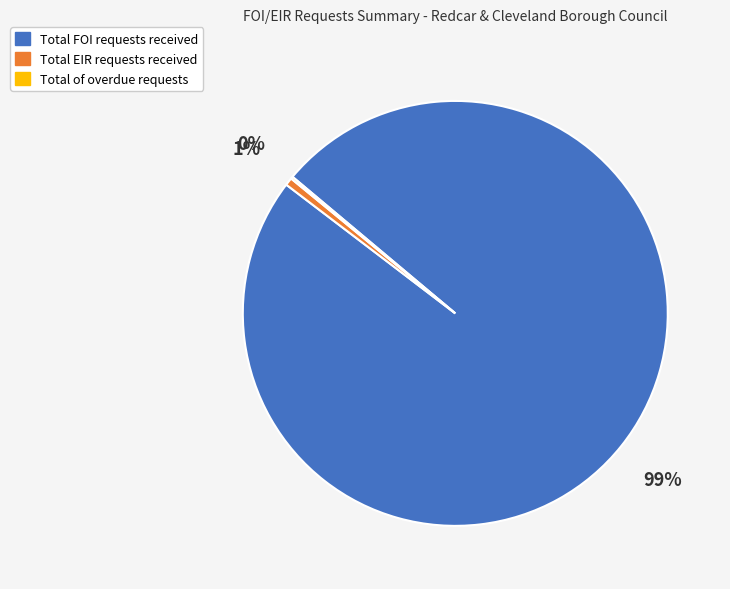

Between Total FOI requests received and Total EIR requests received, which is larger?

Total FOI requests received